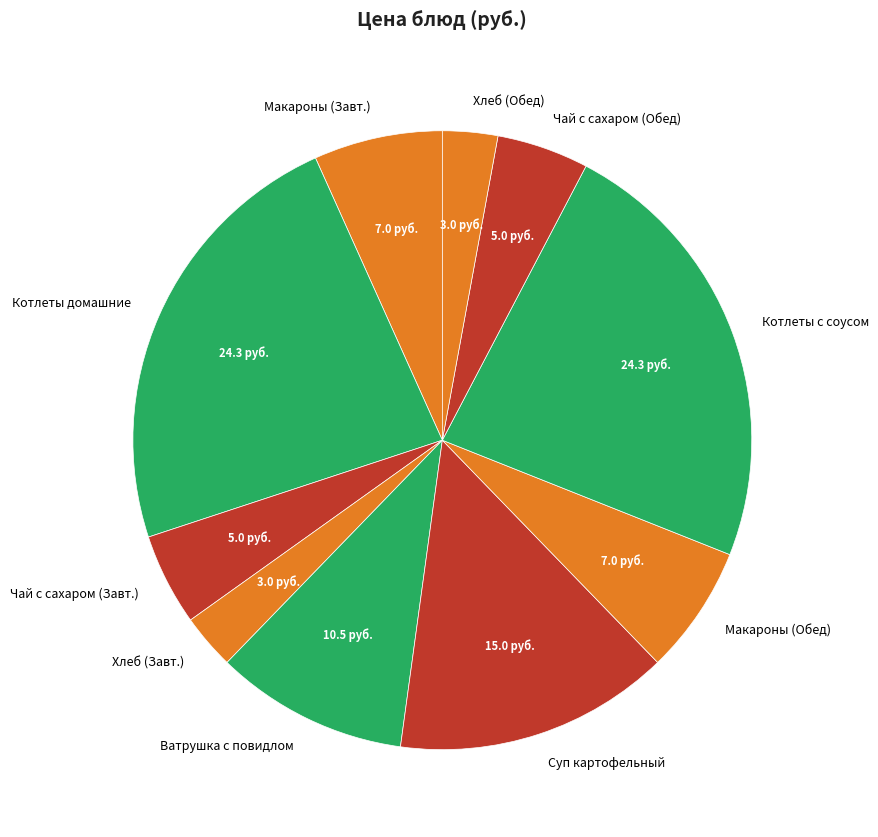

Between Макароны (Обед) and Котлеты с соусом, which is larger?

Котлеты с соусом